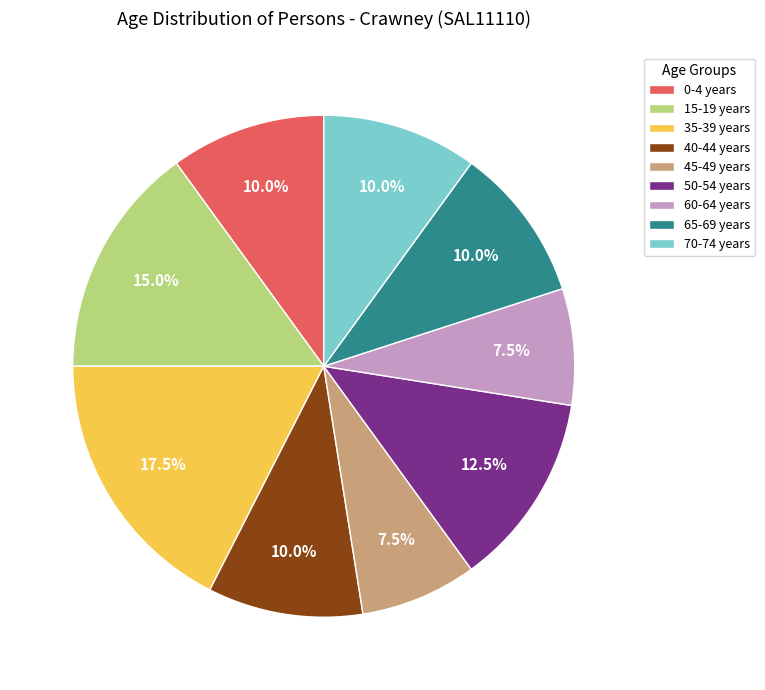

What is the largest slice in the pie chart?

35-39 years